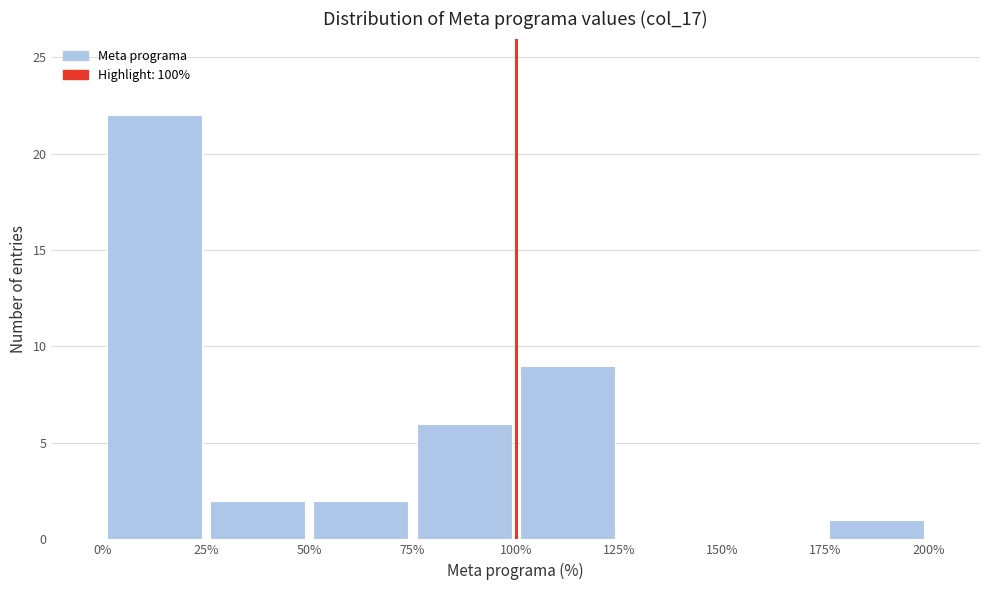

How tall is the bar that spans 25% to 50% on the x-axis? The values are not printed on the chart, so give them approximately, as read against the axis.

2